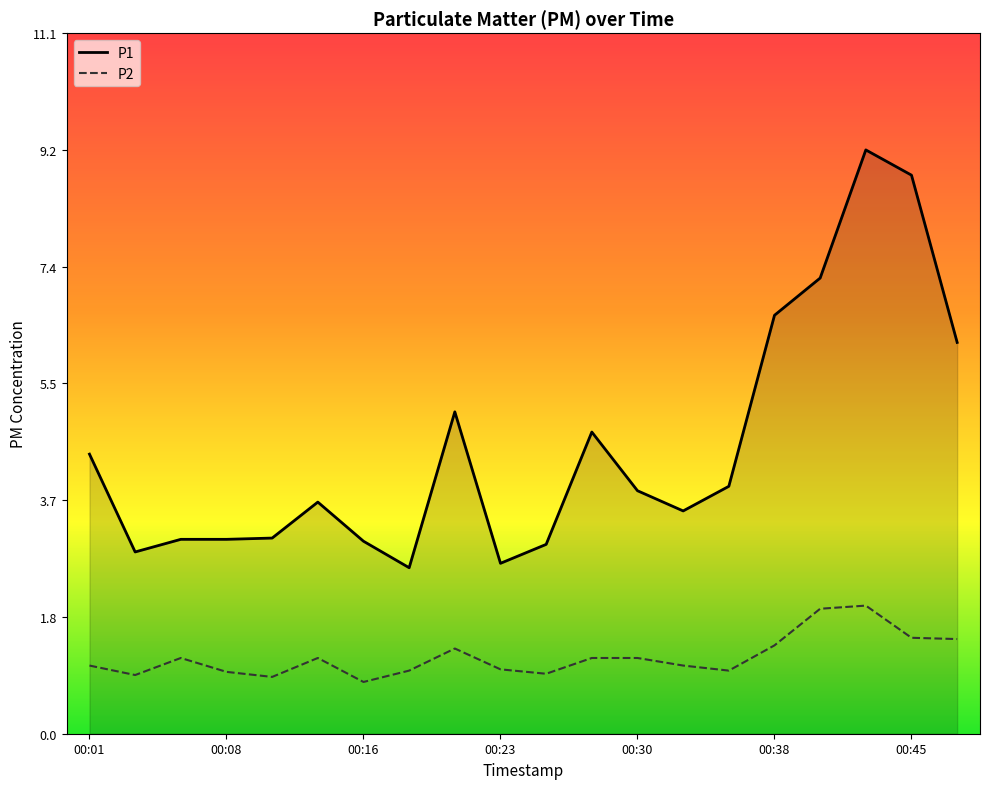

True or false: P1 and P2 cross at least once.

False